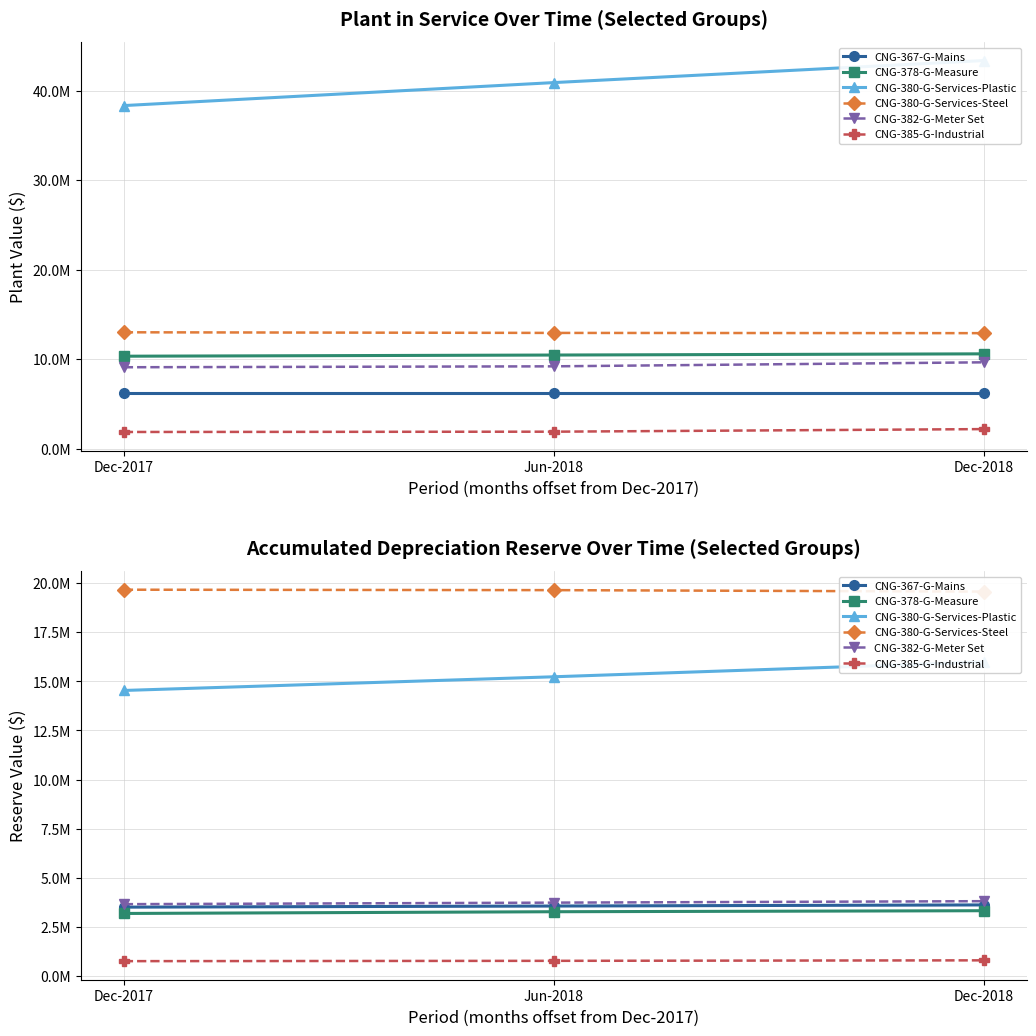

Count the number of categories in the chart.

3